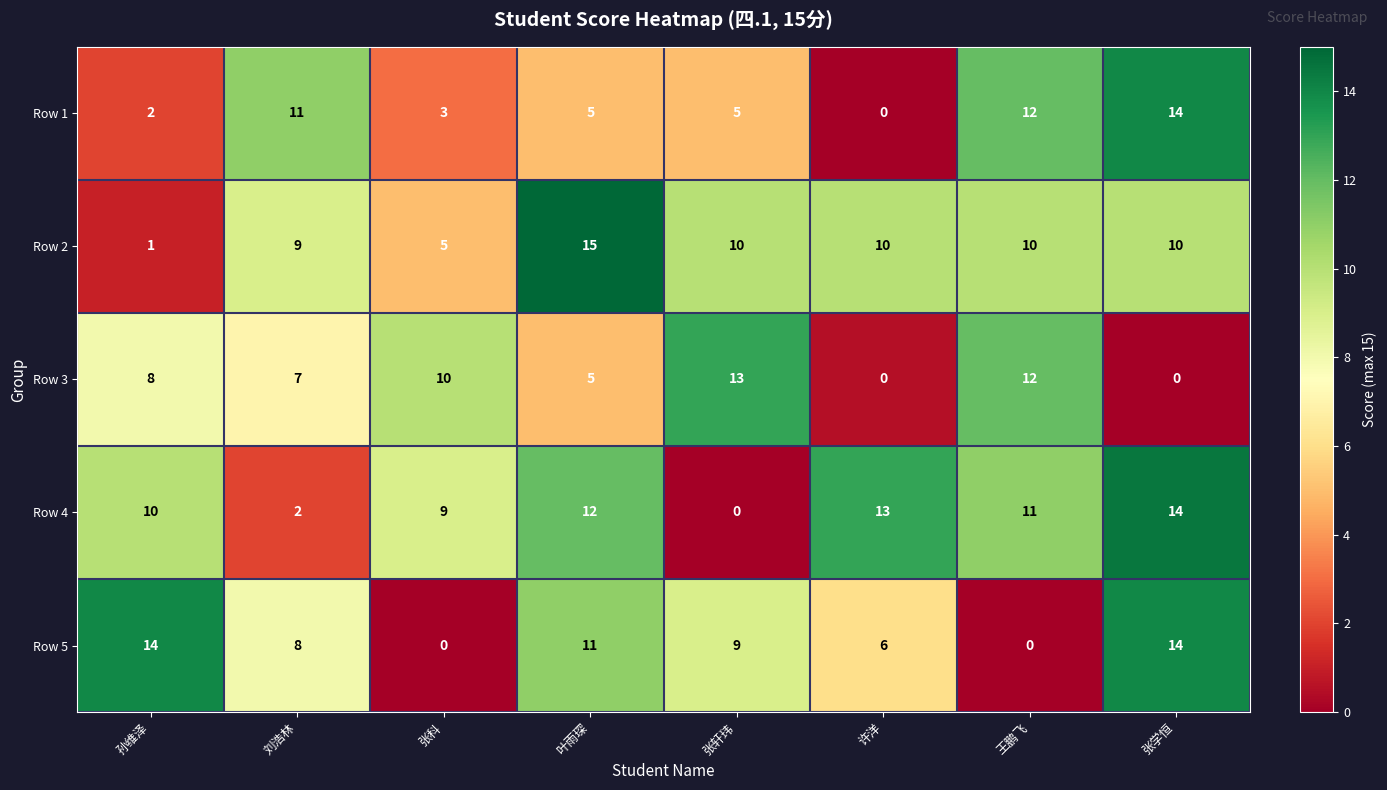

Between 张科 and 张学恒, which series saw the biggest shift?

Row 5